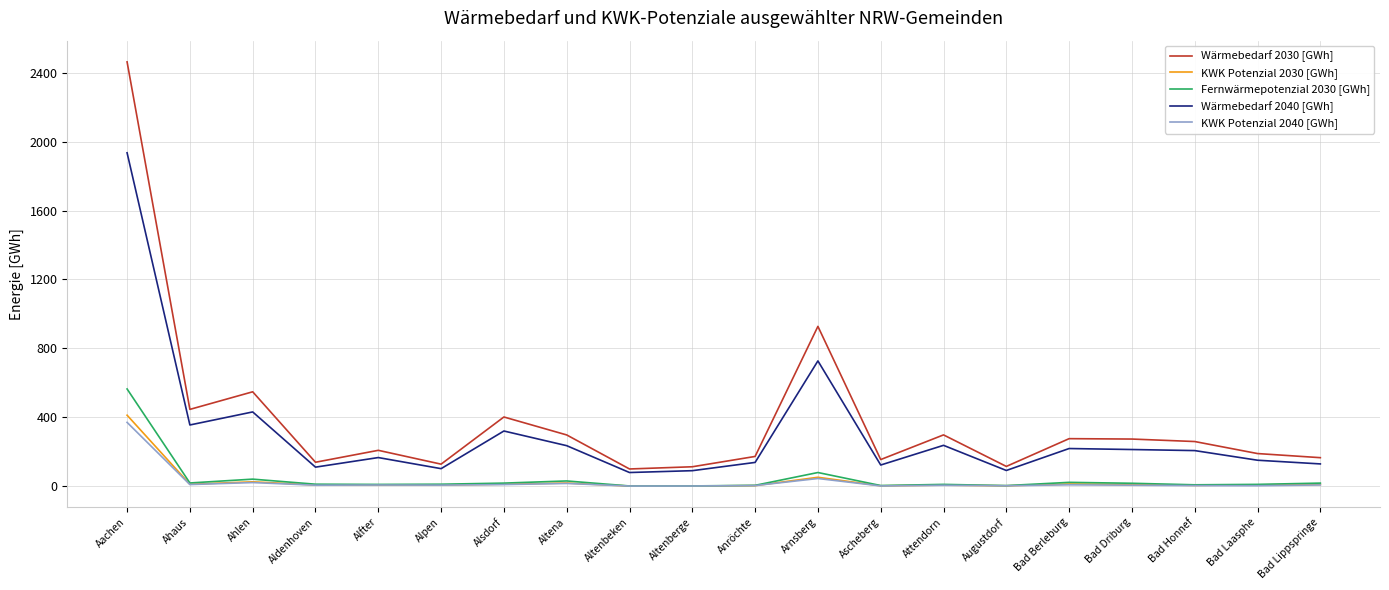

True or false: KWK Potenzial 2040 [GWh] and Wärmebedarf 2030 [GWh] cross at least once.

False